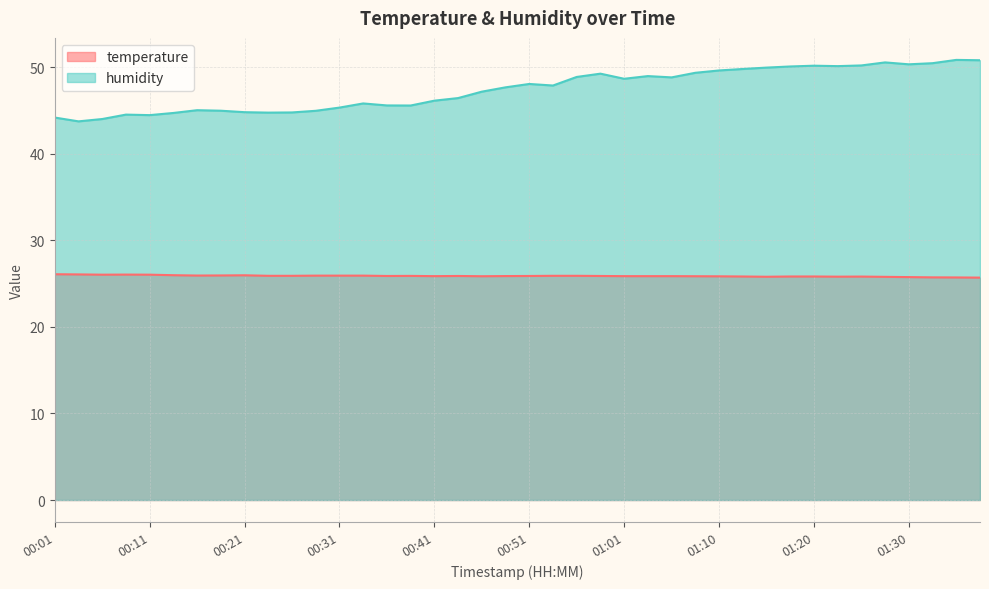

List the labels in order of humidity value, largest first.

01:35, 01:38, 01:28, 01:33, 01:30, 01:25, 01:20, 01:23, 01:18, 01:15, 01:13, 01:10, 01:08, 00:58, 01:03, 00:56, 01:05, 01:01, 00:51, 00:53, 00:48, 00:46, 00:43, 00:41, 00:33, 00:36, 00:38, 00:31, 00:16, 00:19, 00:28, 00:21, 00:26, 00:24, 00:14, 00:09, 00:11, 00:01, 00:06, 00:04